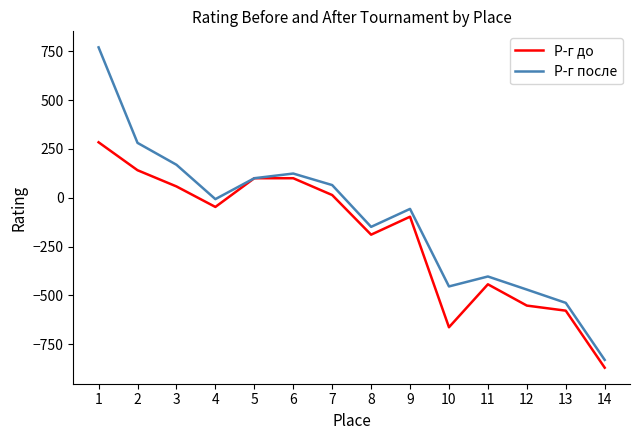

The value of Р-г до at 9 is -159. True or false?

False